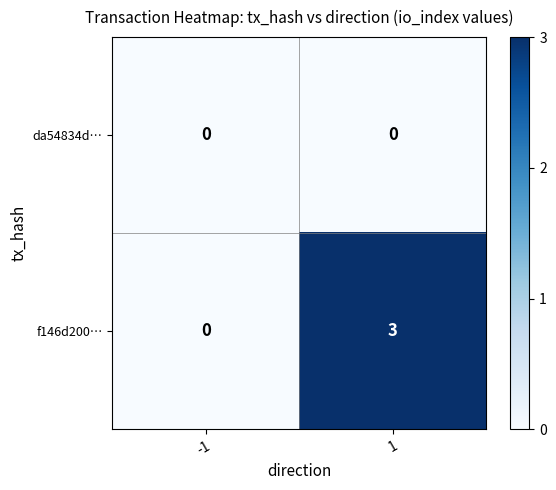

Which series has the largest total across all categories?

f146d200…